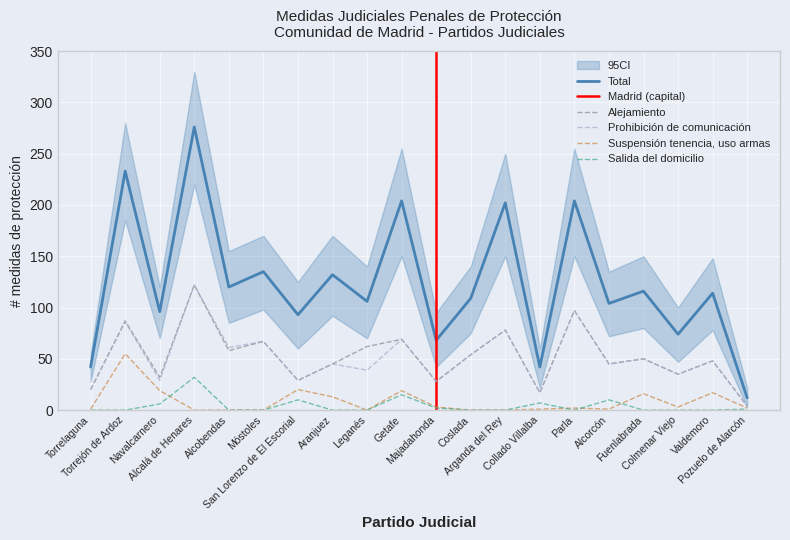

True or false: Salida del domicilio and Suspensión tenencia, uso armas cross at least once.

True